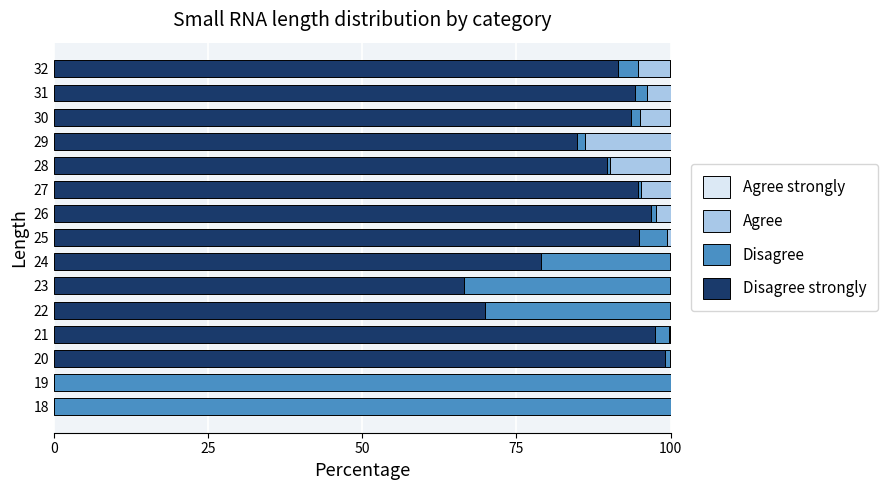

Count the number of categories in the chart.

15